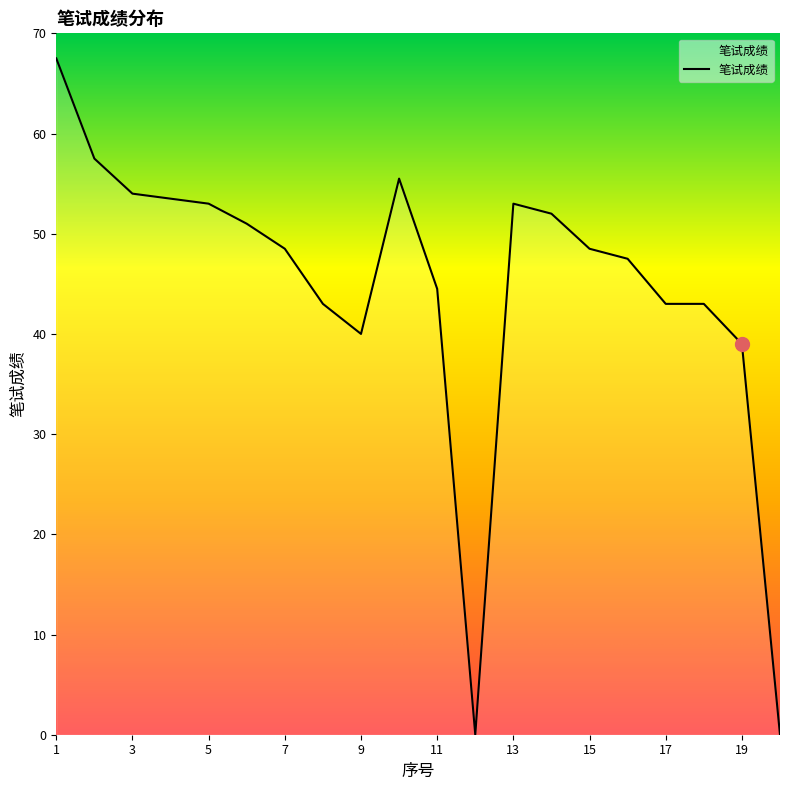

What is the greatest value displayed?

67.5